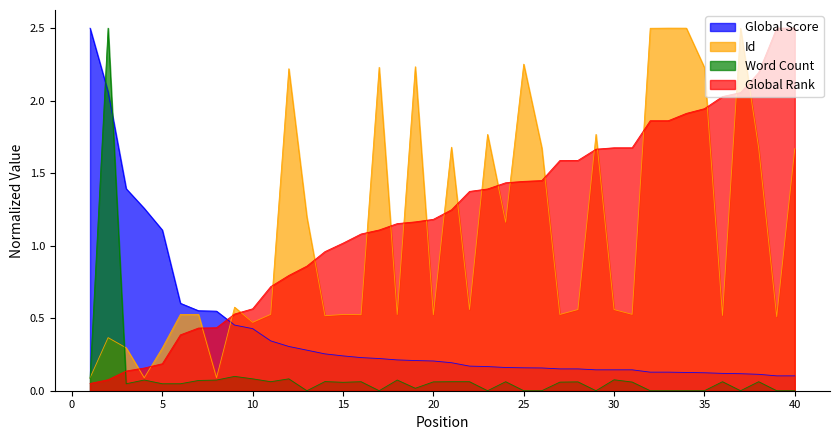

Which series has the largest total across all categories?

Global Rank